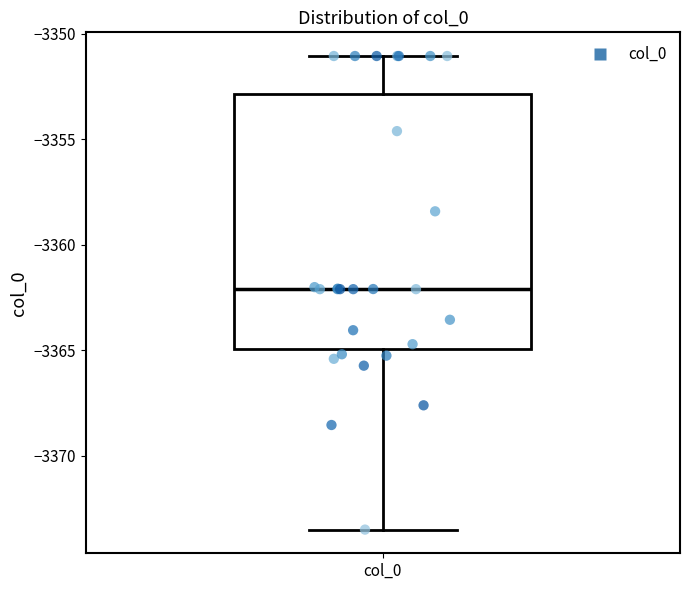

Transcribe this box plot: give where the median line is, the range the box spans, and where the two whiskers end, as read against the y-axis. The values are not printed on the chart, so give them approximately, as read against the axis.

median -3362.0, box -3365.0 to -3353.0, whiskers -3373.5 to -3351.0